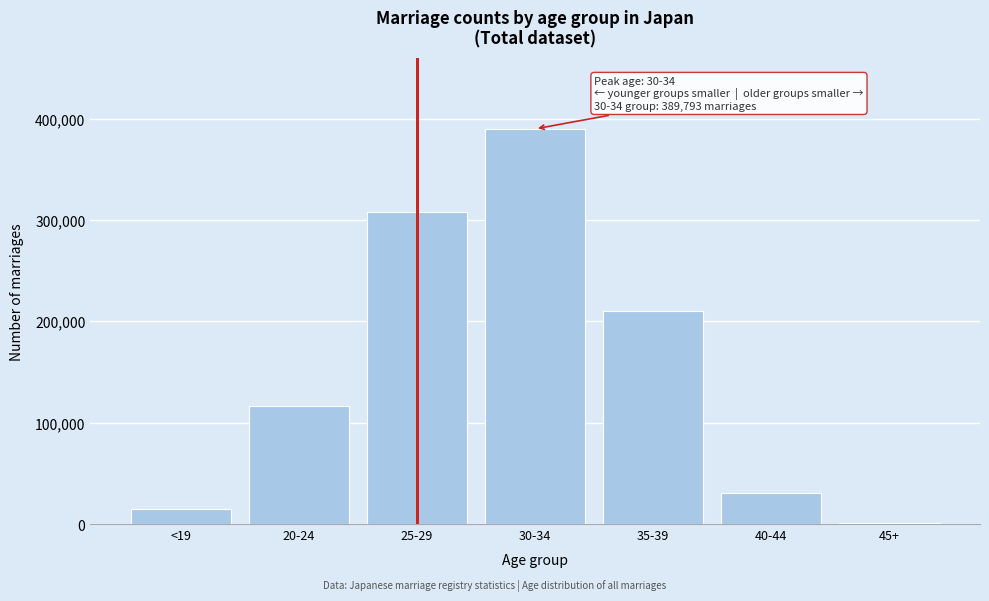

Reading left to right, list all the values displayed in this chart.

<19=14687	20-24=116808	25-29=307765	30-34=389793	35-39=209707	40-44=30566	45+=704